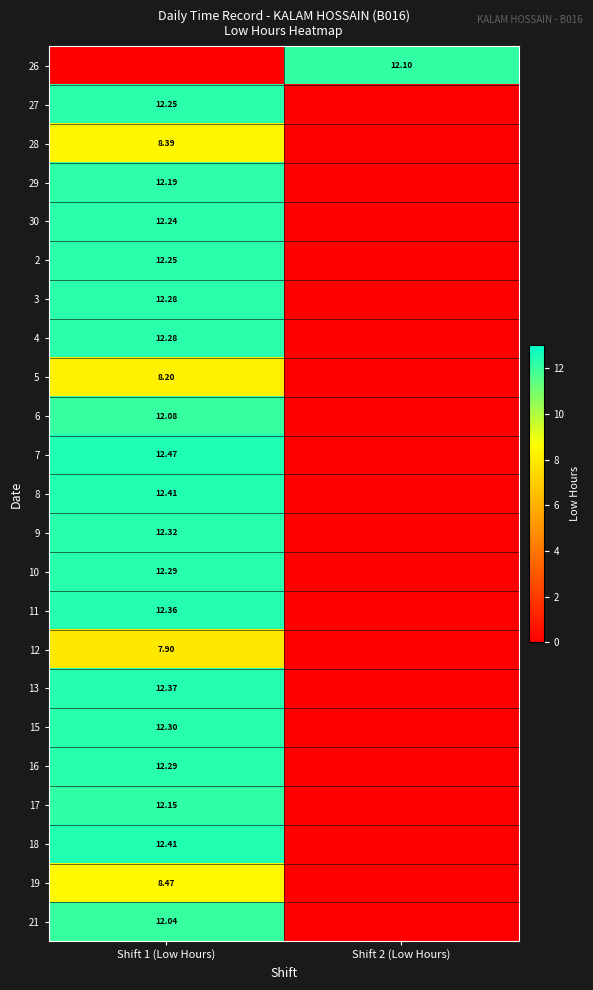

At which category is the sum across all series the highest?

Shift 1 (Low Hours)